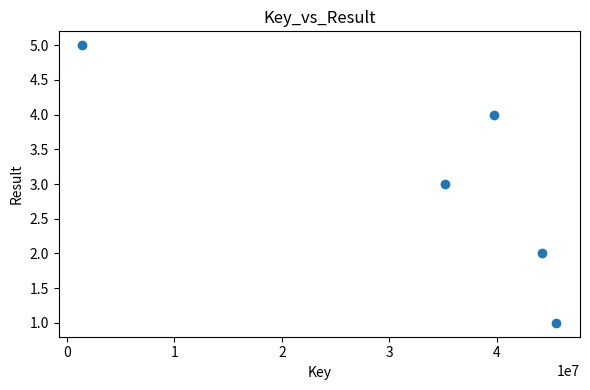

What is the range of Y values (max minus min)?

4